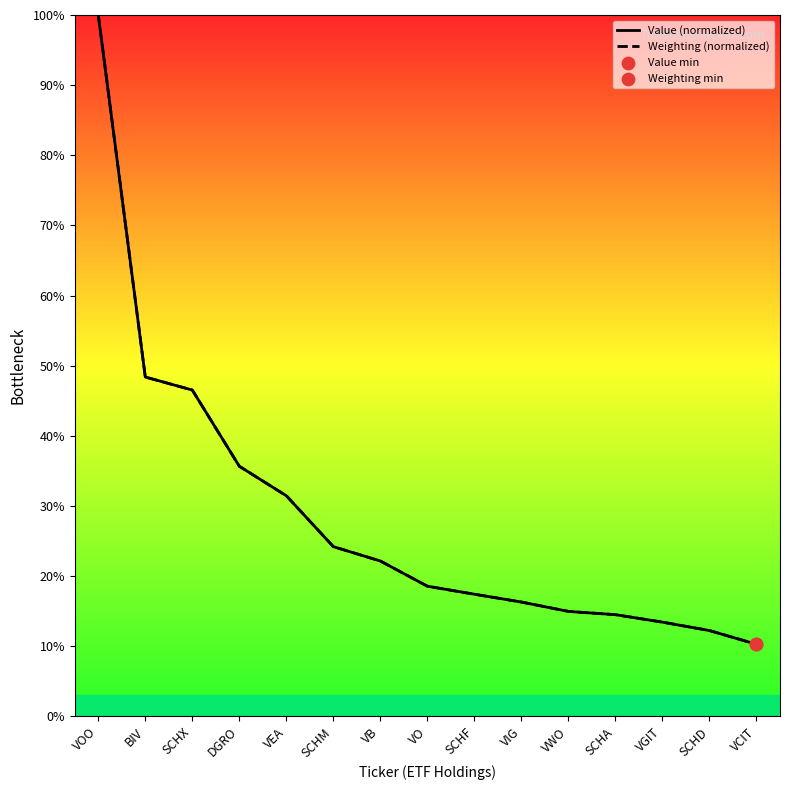

What is the minimum value for Value (normalized)?

10.3